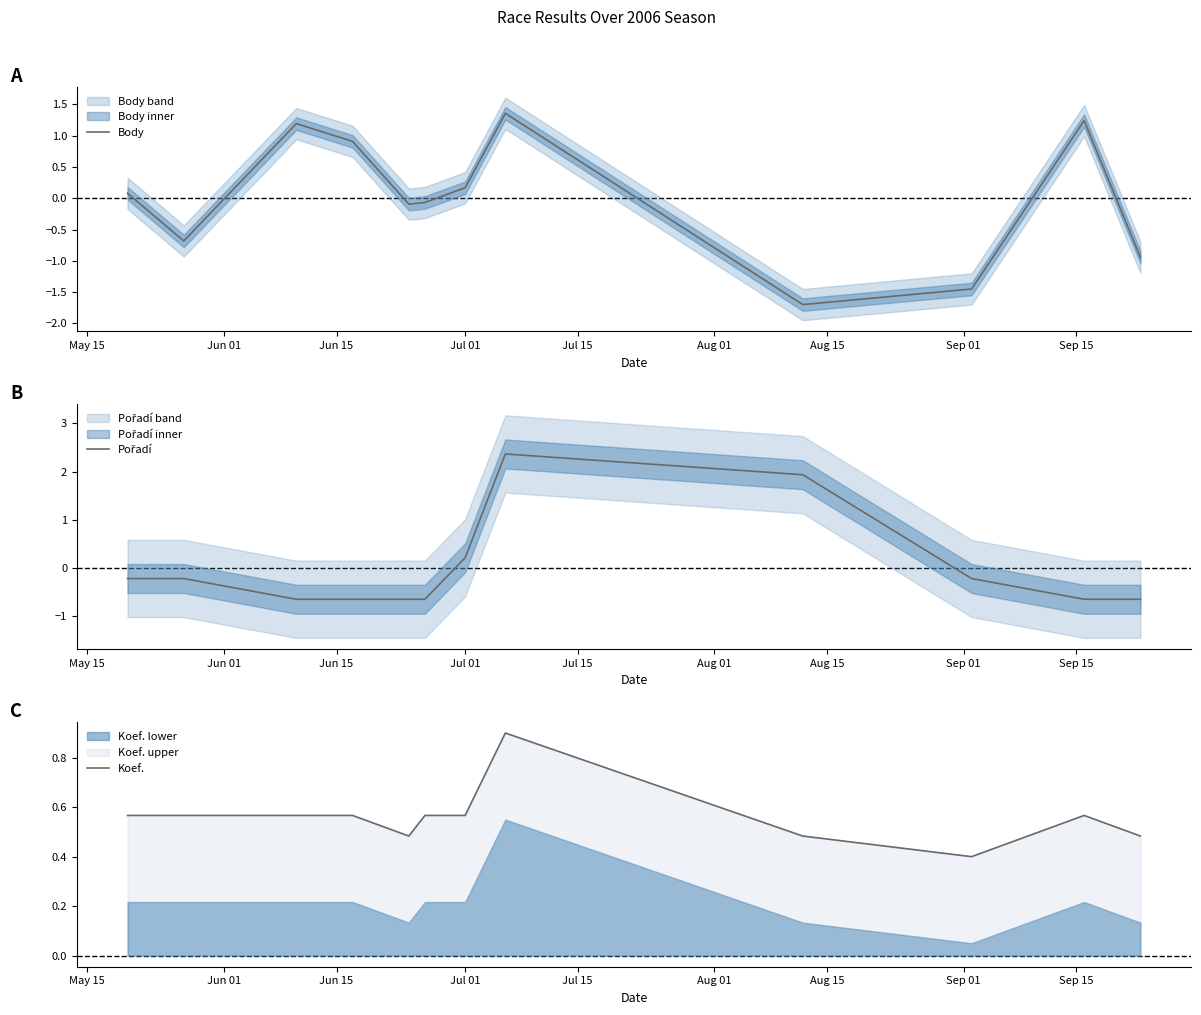

True or false: Pořadí and Koef. intersect in this chart.

True